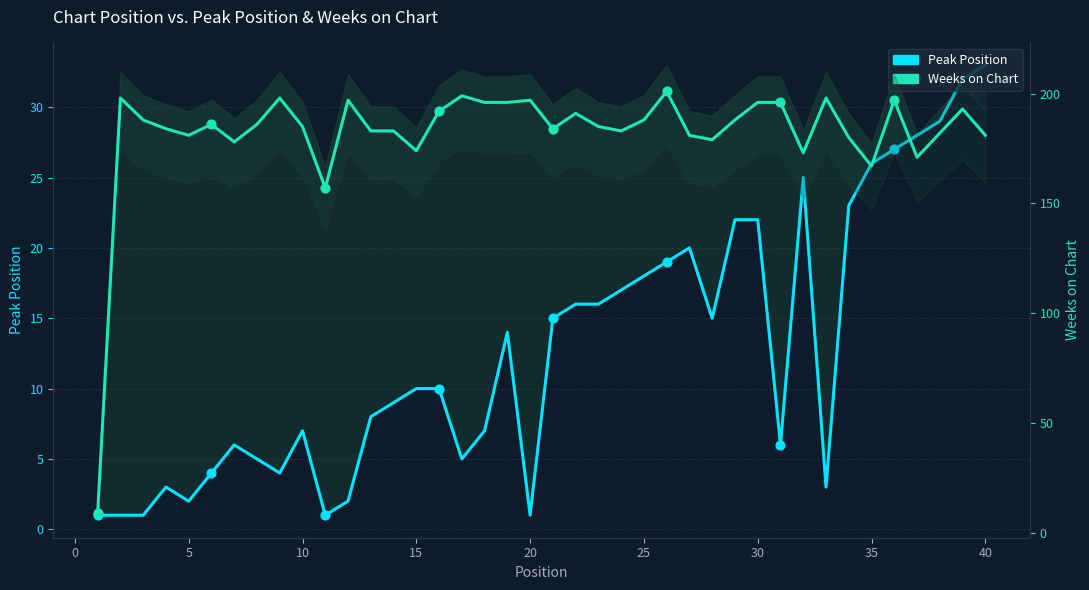

What are all the series names shown in the legend?

Peak Position, Weeks on Chart